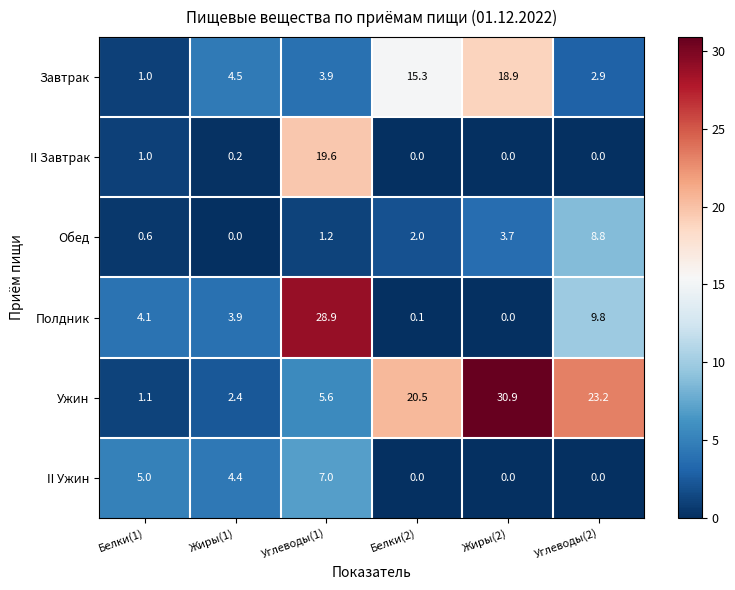

Which series has the widest spread of values?

Ужин